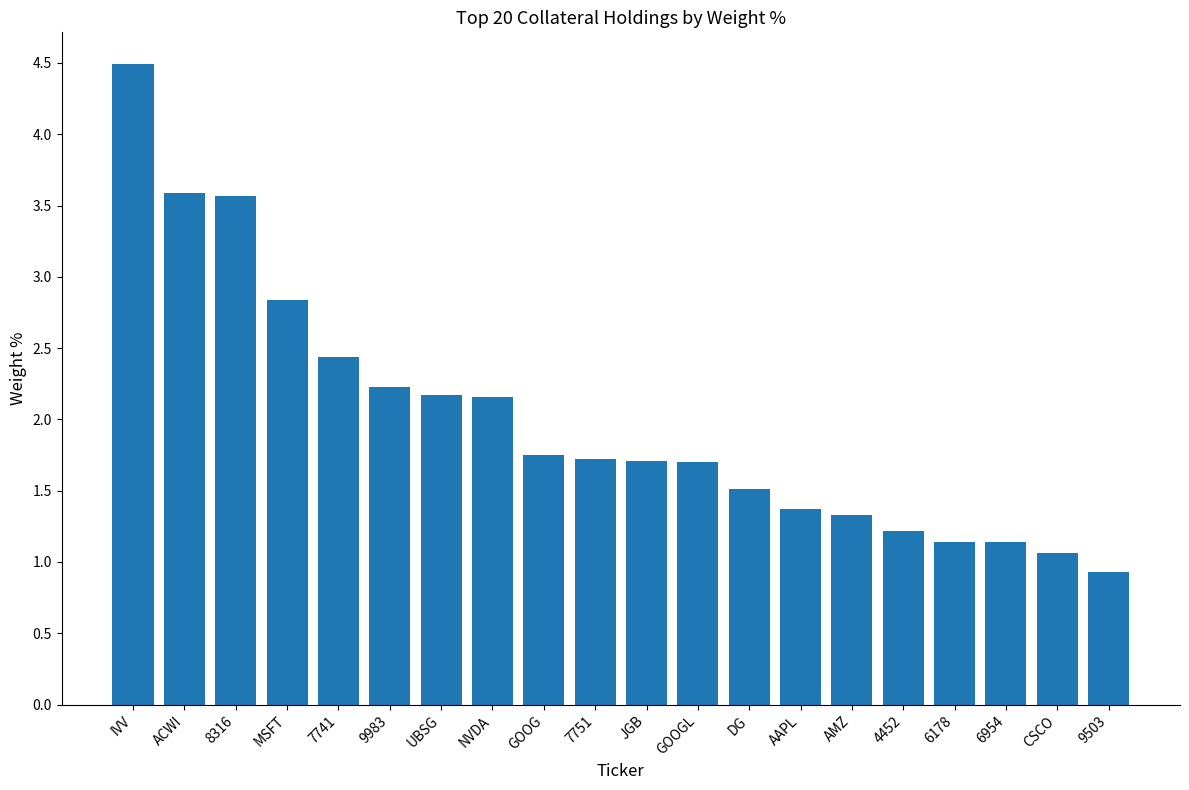

What is the label of the 13th bar from the left?

DG